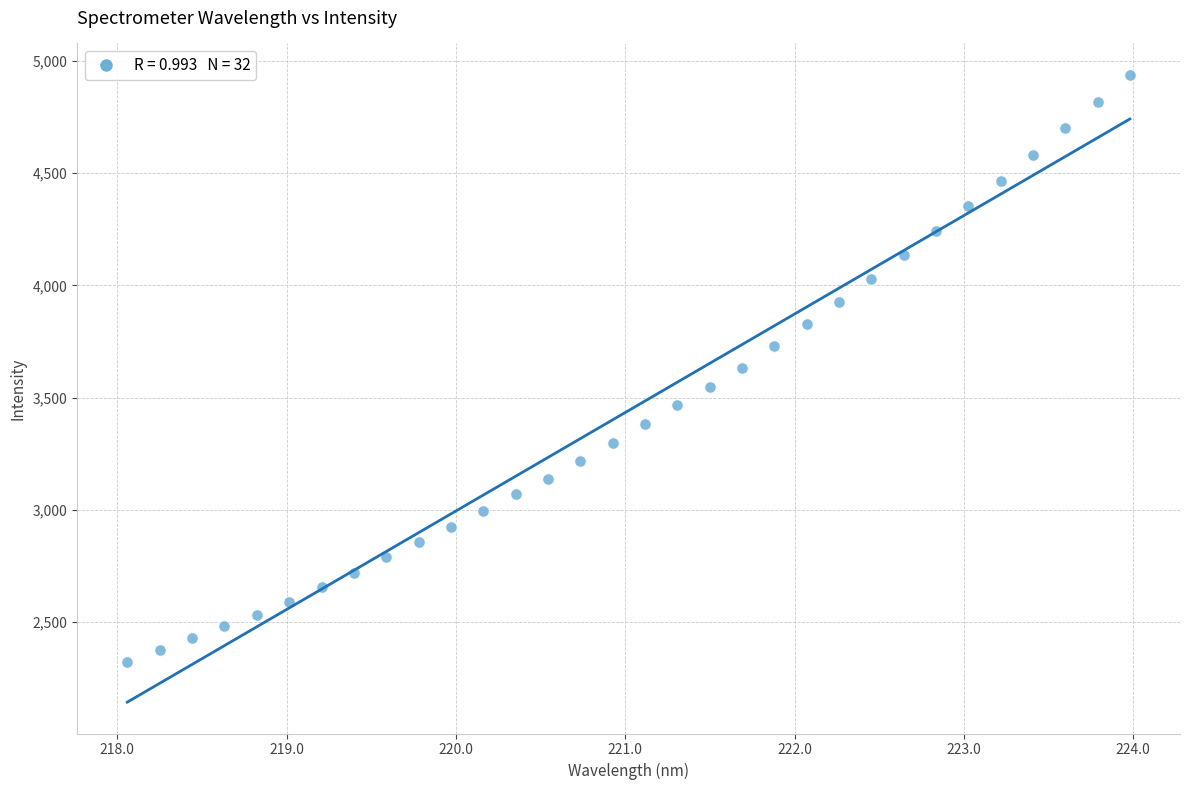

What is the range of Y values (max minus min)?

2614.3